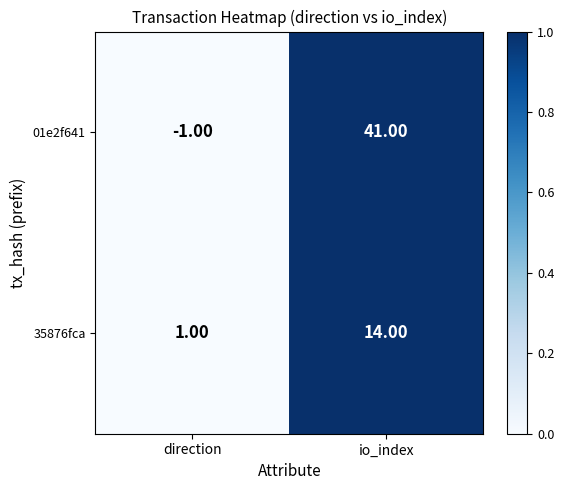

At which category is the sum across all series the highest?

io_index